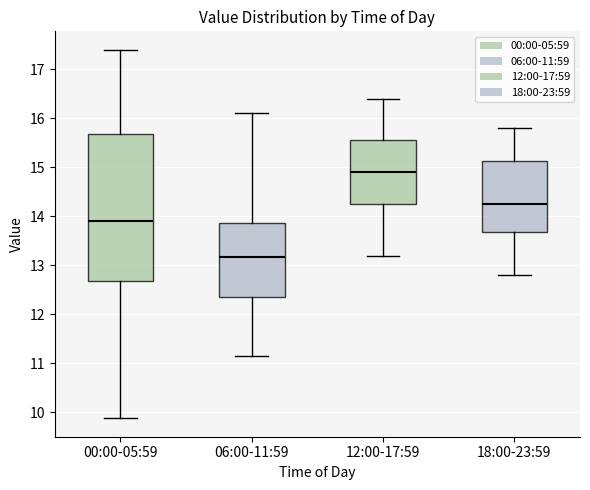

Which box is the tallest, from its lower edge to its upper edge?

00:00-05:59